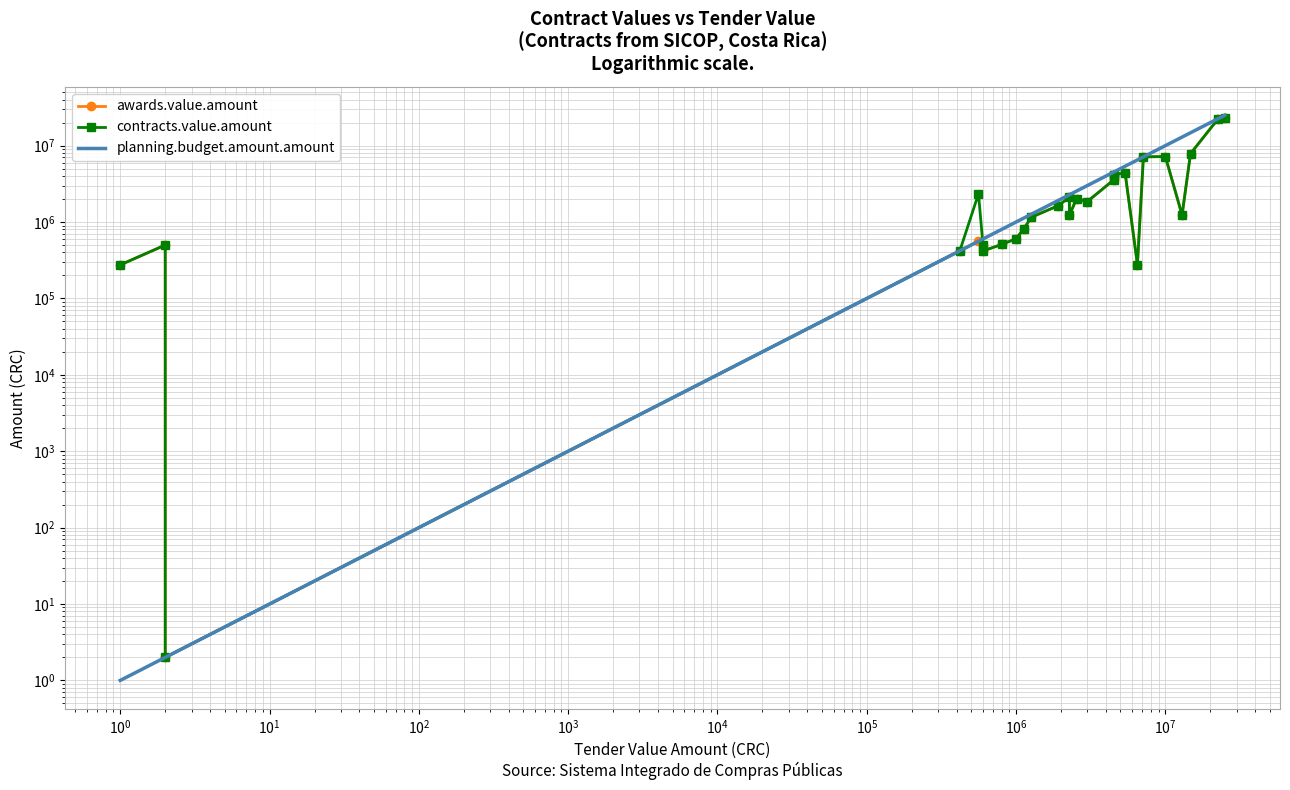

What is the average value of the contracts.value.amount series?

3751676.9